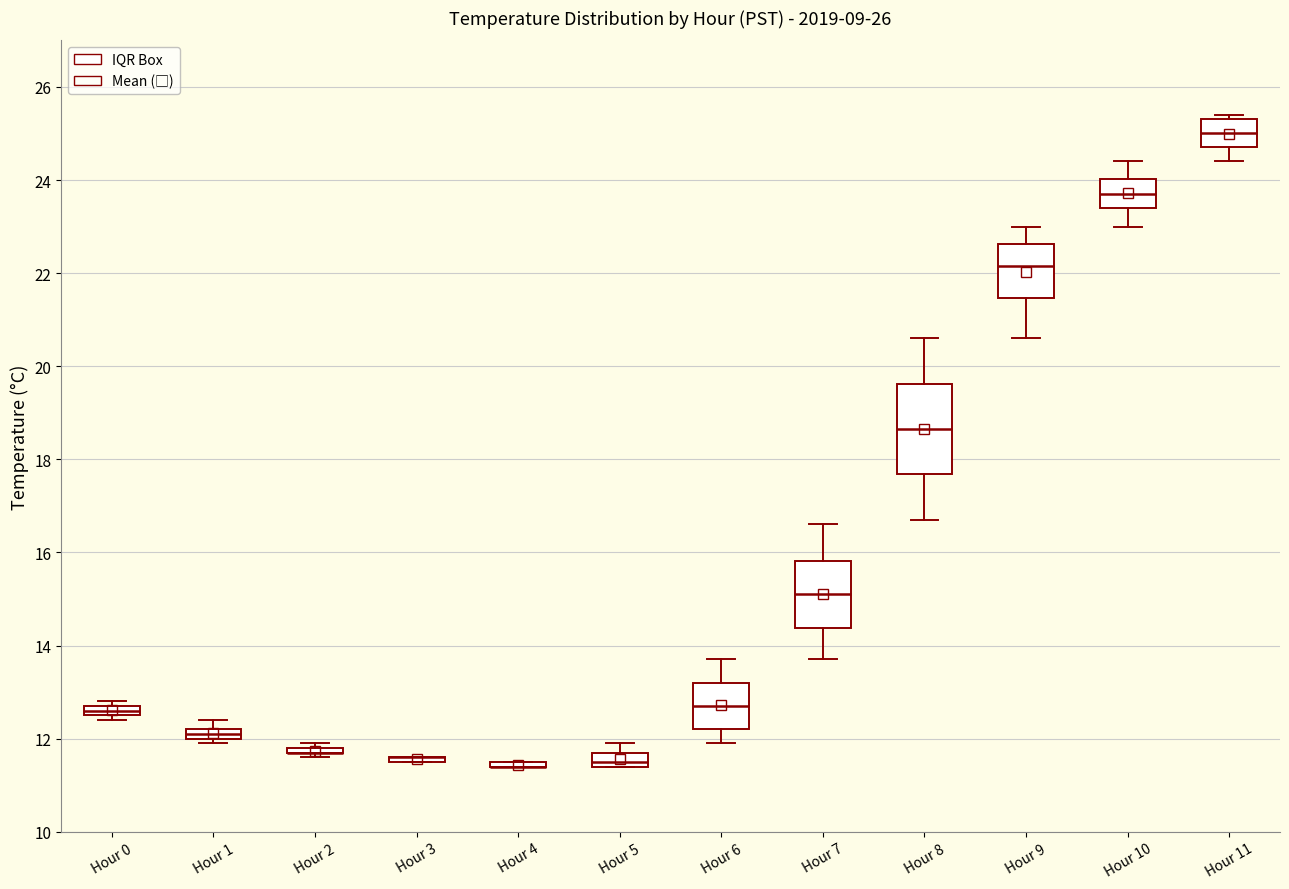

Comparing the boxes themselves (not the whiskers), which one is the tallest?

Hour 8